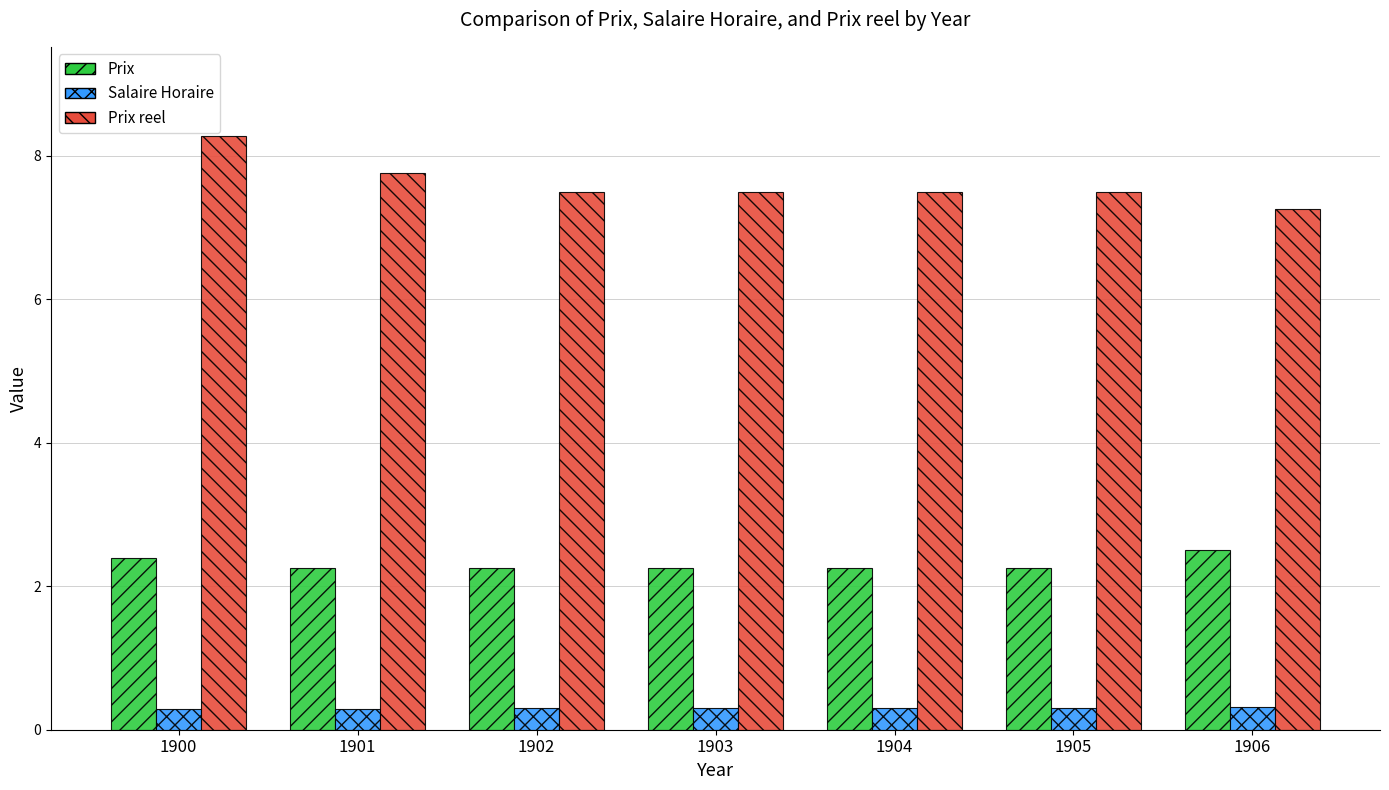

How many groups of bars are there?

7